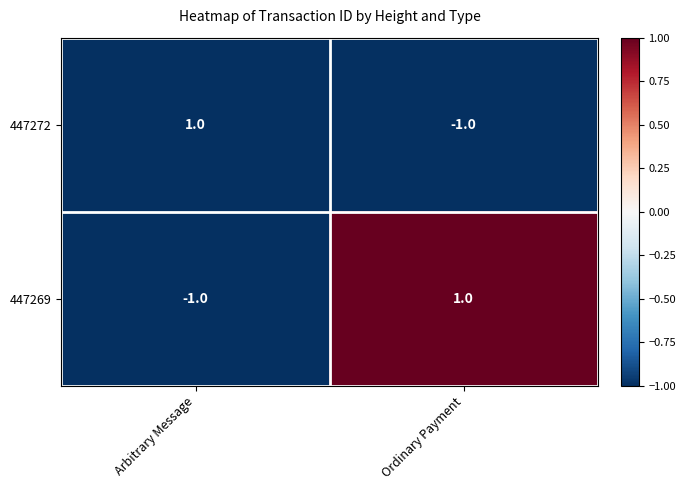

True or false: 447272 has a value of 0 at Ordinary Payment.

False